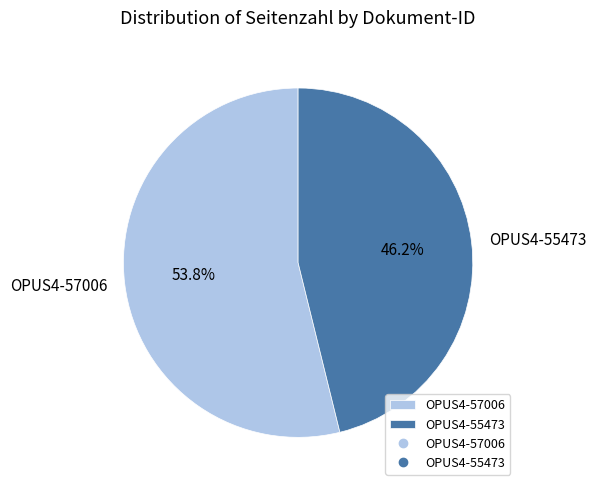

What is the smallest slice in the pie chart?

OPUS4-55473